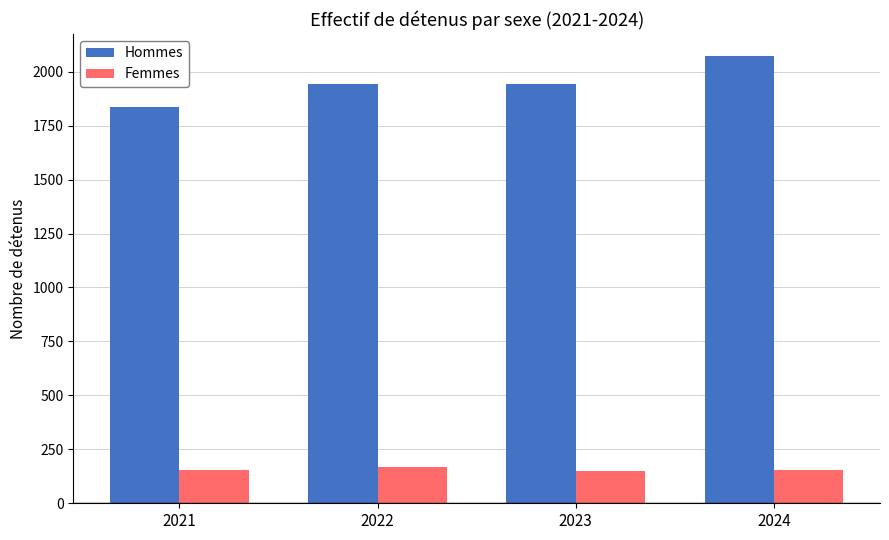

Which series has the largest total across all categories?

Hommes